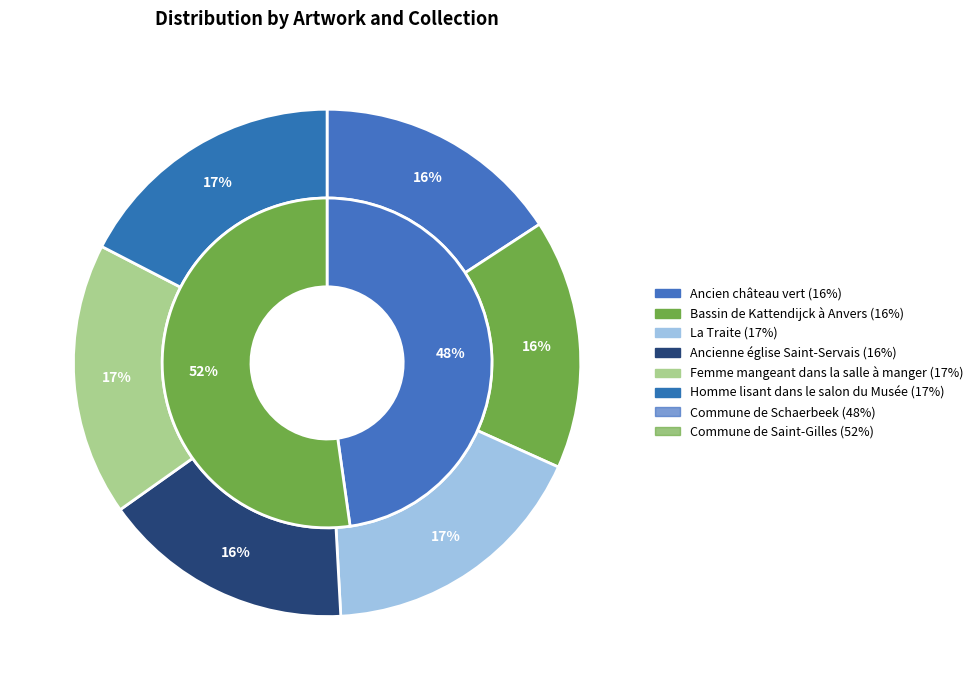

Is it true that Ancien château vert is 29% of the pie?

False